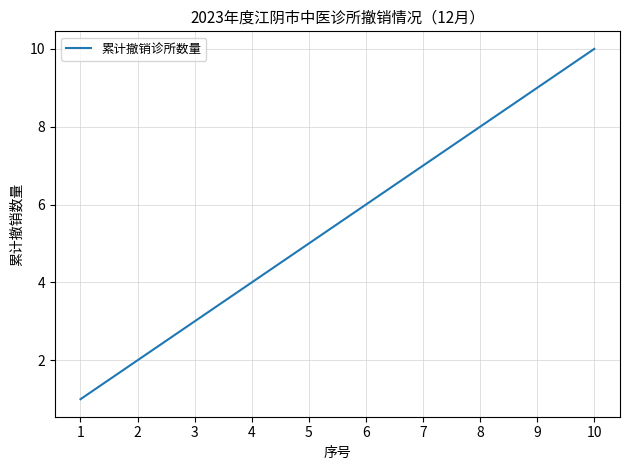

Is it true that the value at 7 is 7?

True